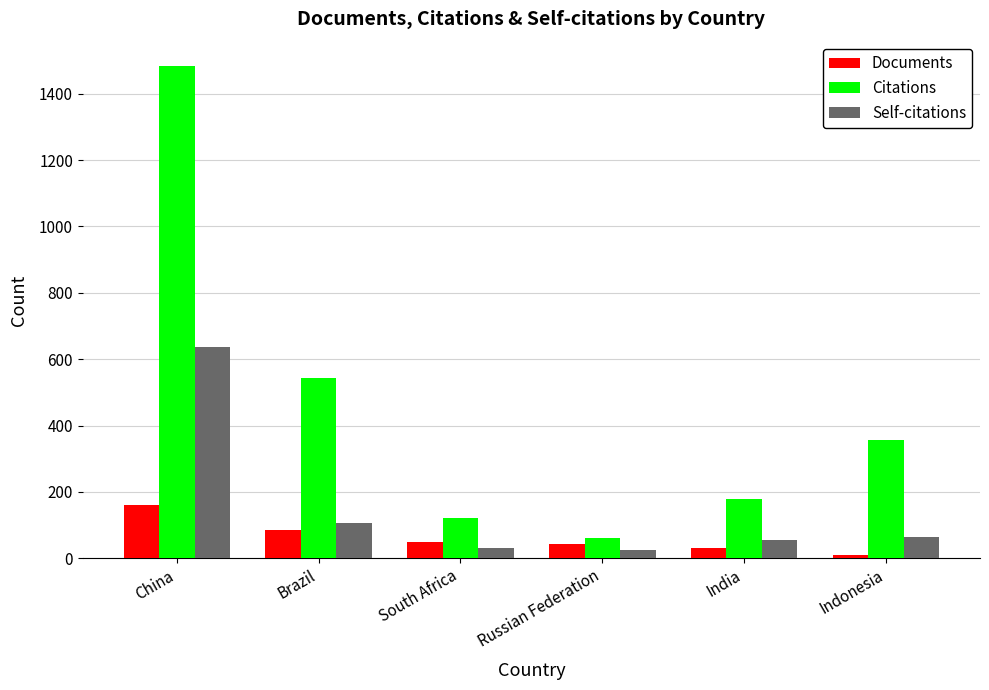

What is the difference between the maximum and minimum values in the Self-citations series?

611